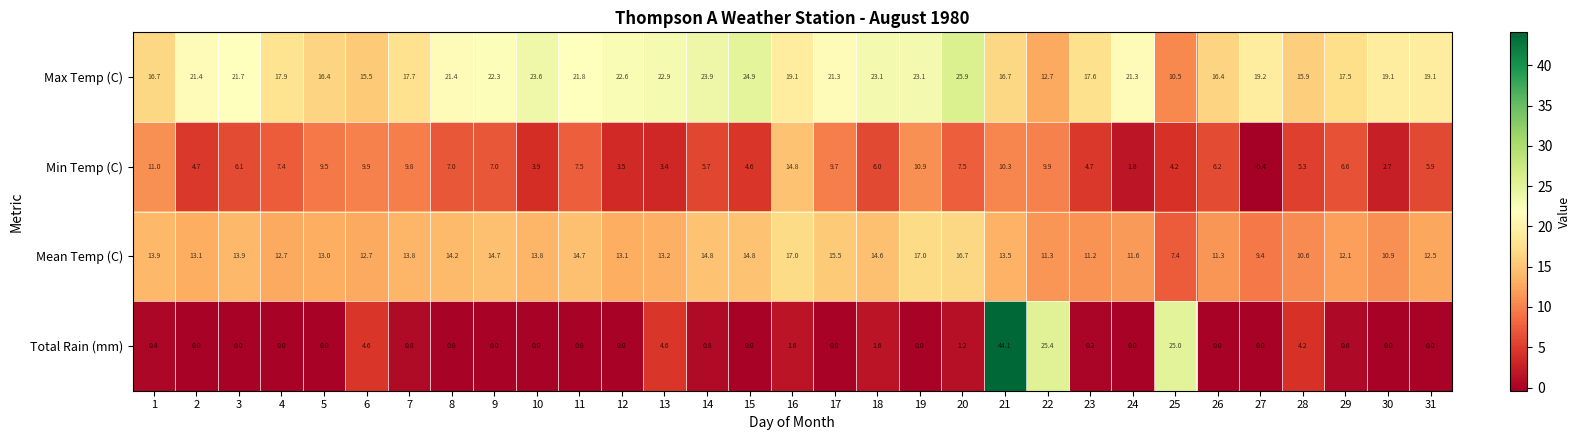

Which series has the widest spread of values?

Total Rain (mm)